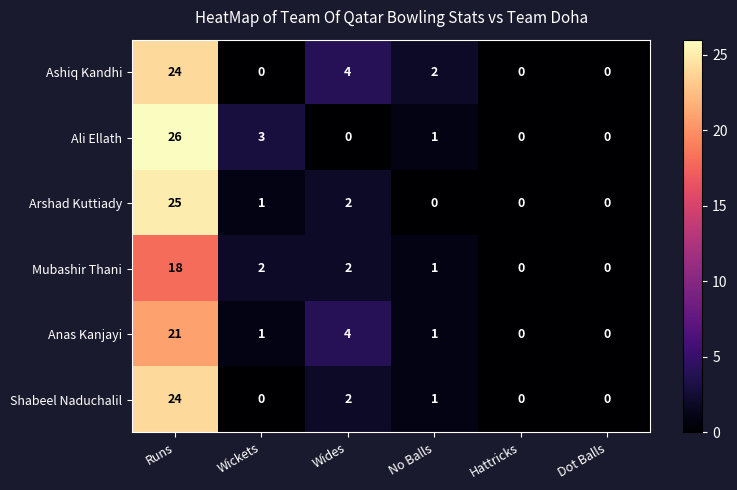

What is the total value across all series at No Balls?

6